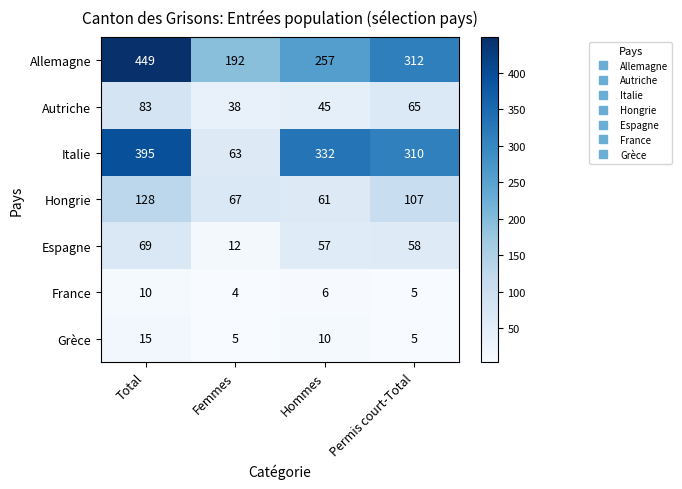

Where does the Grèce series first go above 10?

Total